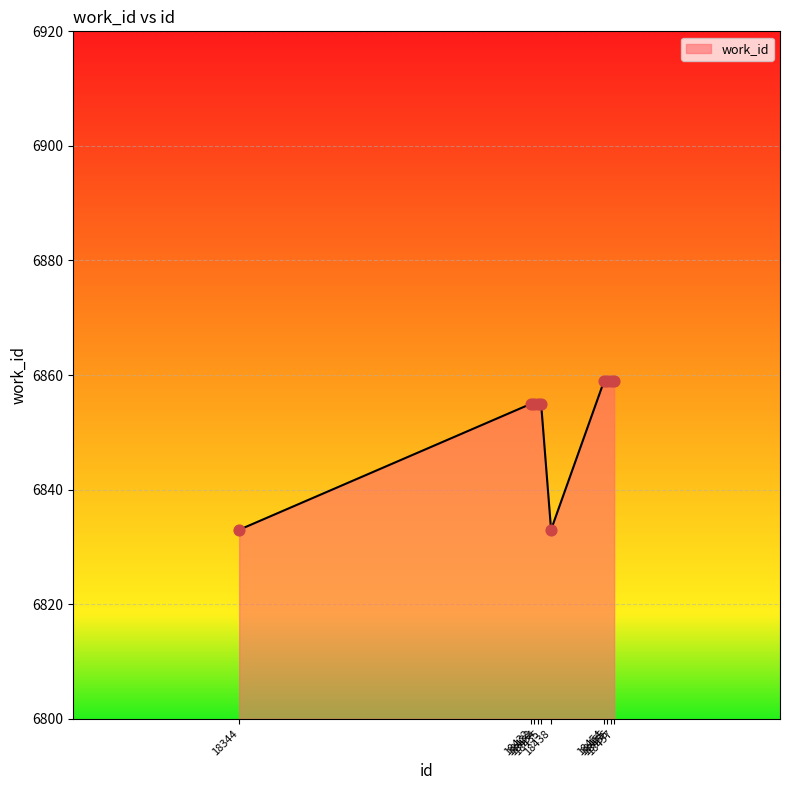

What is the greatest value displayed?

6859